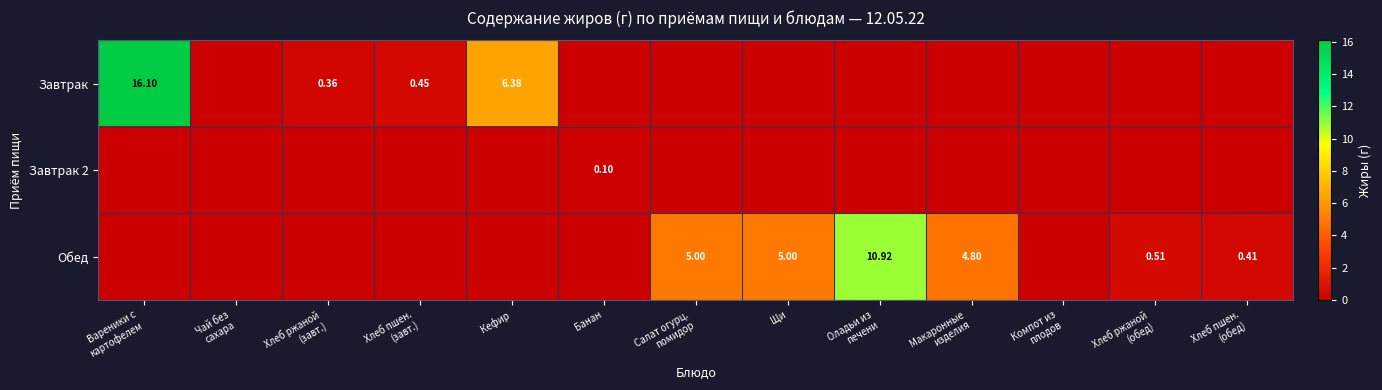

Is it true that Обед equals -5.6 at Компот из плодов?

False